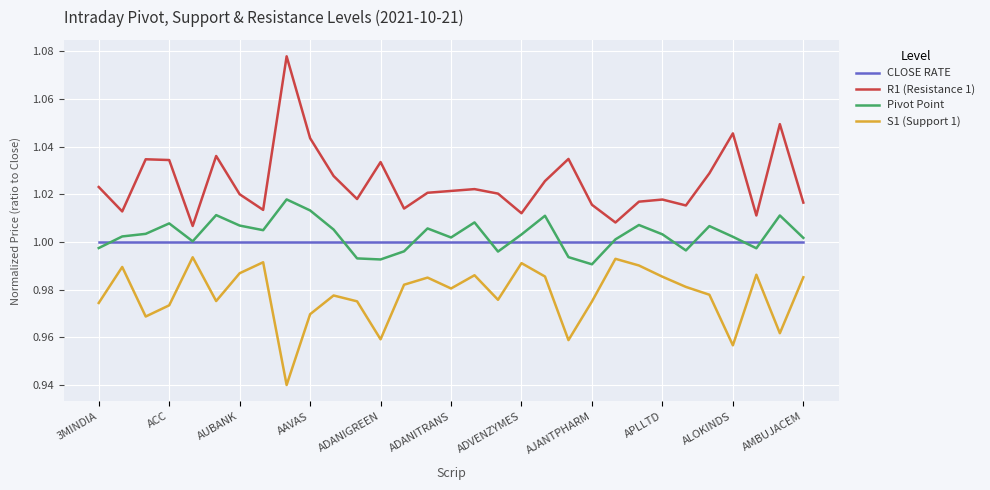

What are all the series names shown in the legend?

CLOSE RATE, R1 (Resistance 1), Pivot Point, S1 (Support 1)